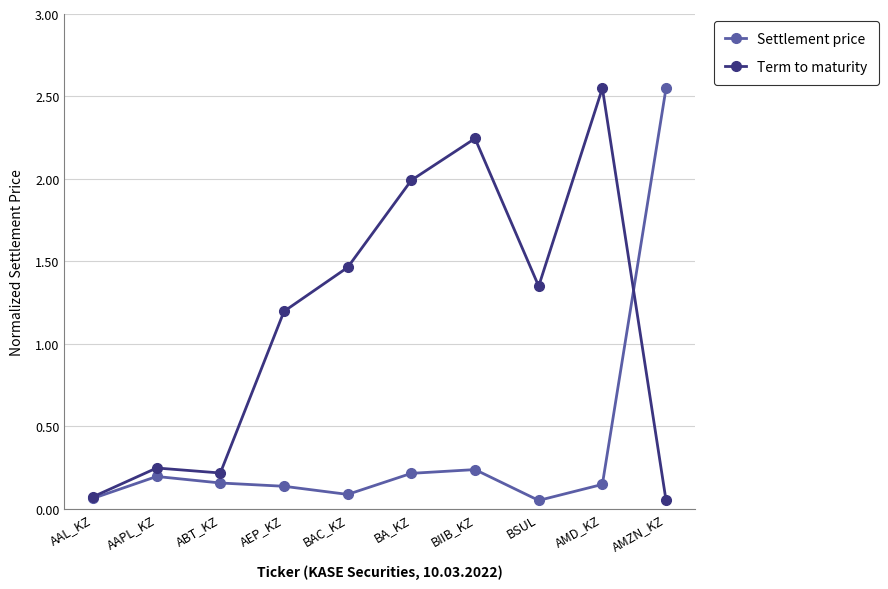

Is it true that Term to maturity equals 2.2 at BAC_KZ?

False